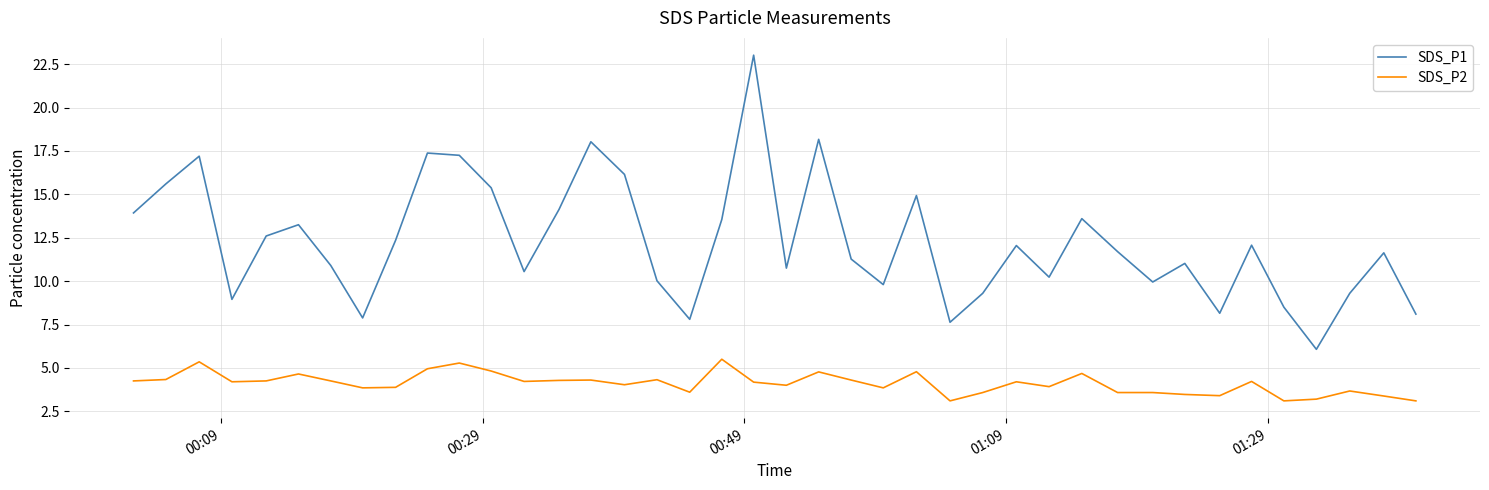

What are all the series names shown in the legend?

SDS_P1, SDS_P2